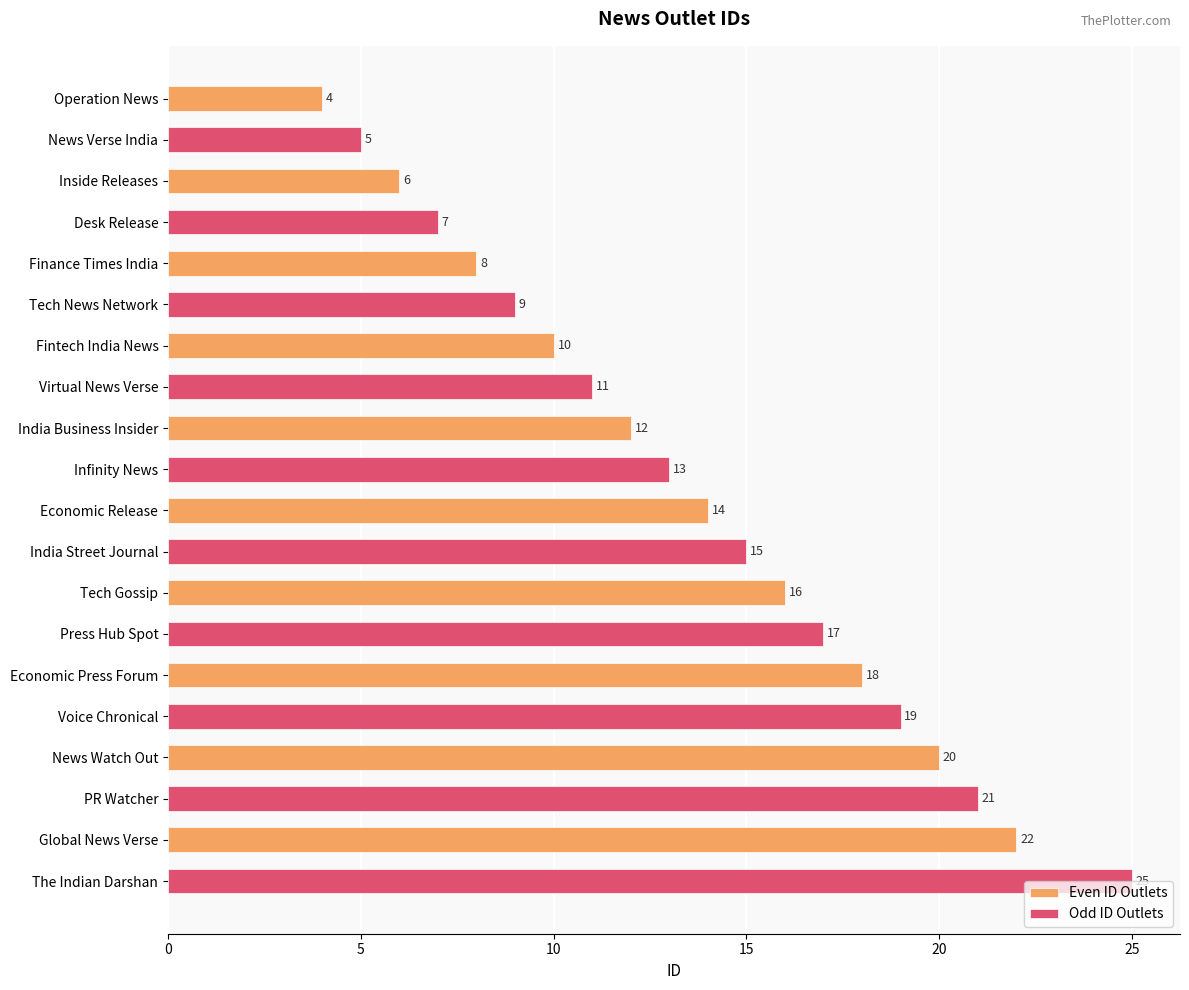

Which series has the widest spread of values?

Odd ID Outlets